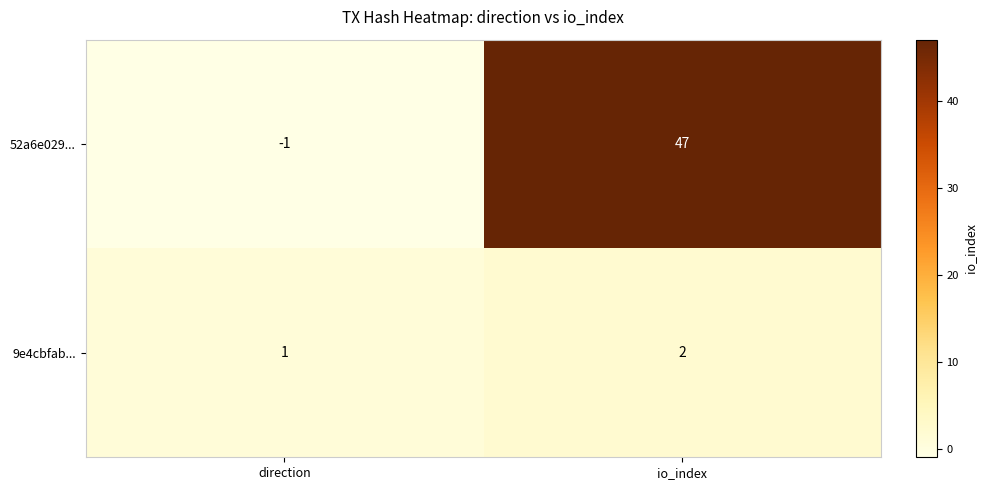

What is the sum of all 9e4cbfab... values?

3